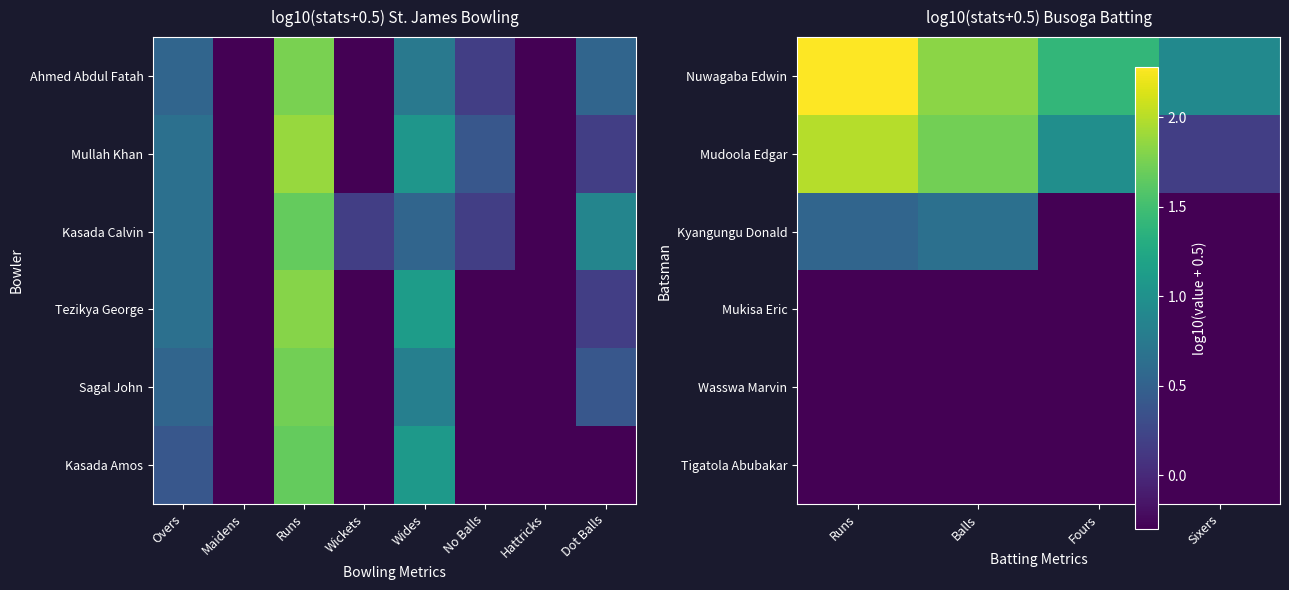

What is the total value across all series at Runs?

3.9